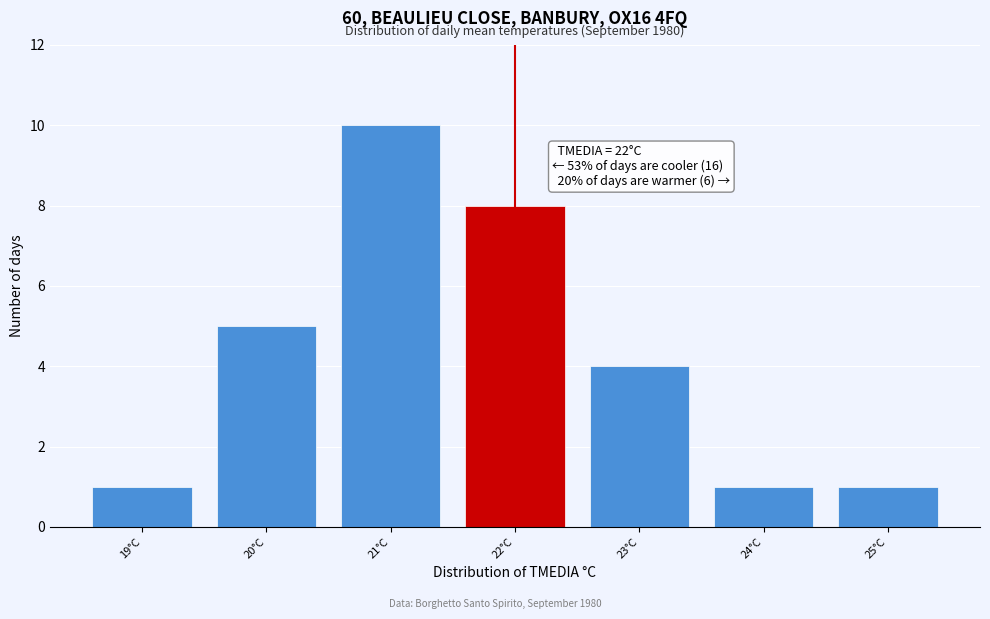

Which range on the x-axis has the tallest bar?

20.5 to 21.5